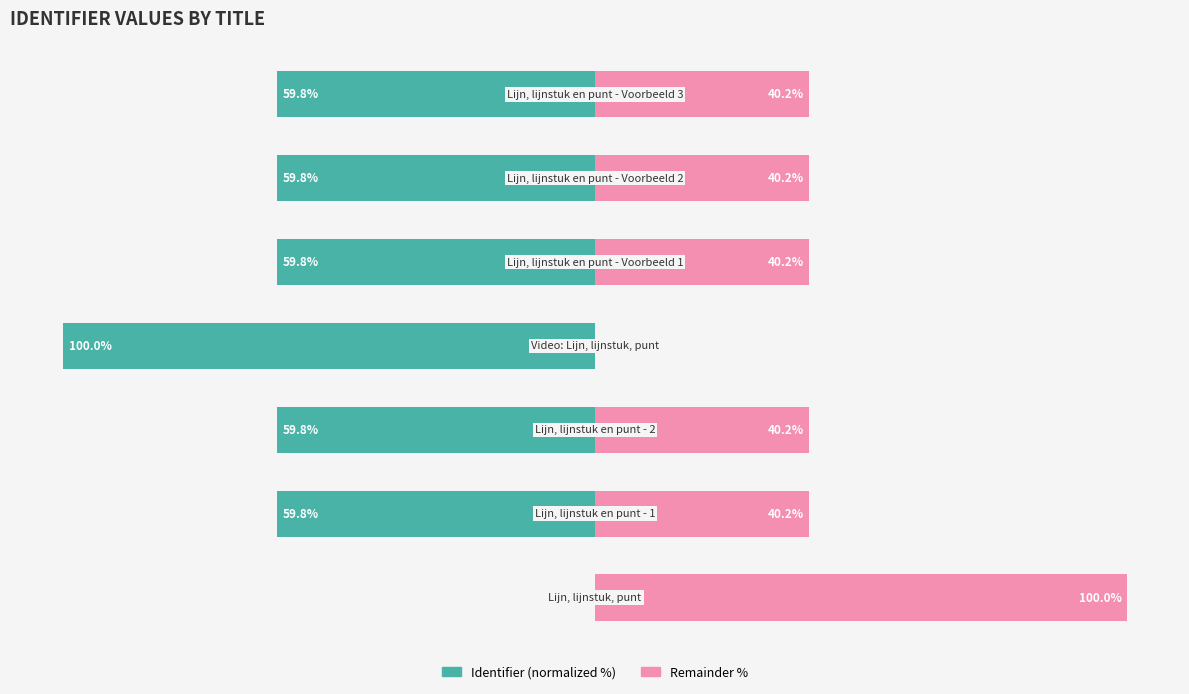

At 1, list the series in order from smallest to largest.

Identifier (normalized %), Remainder %